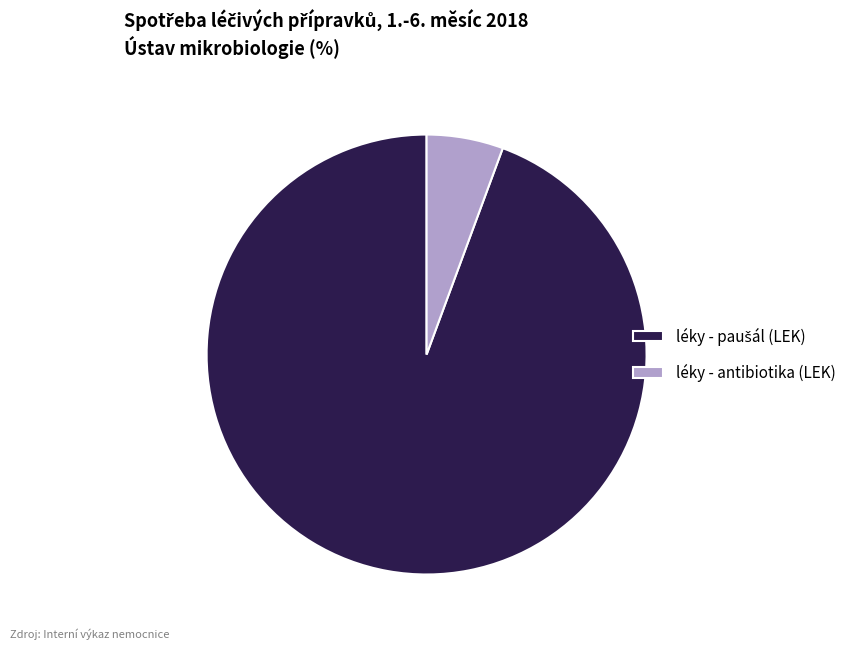

How many segments does this pie chart have?

2